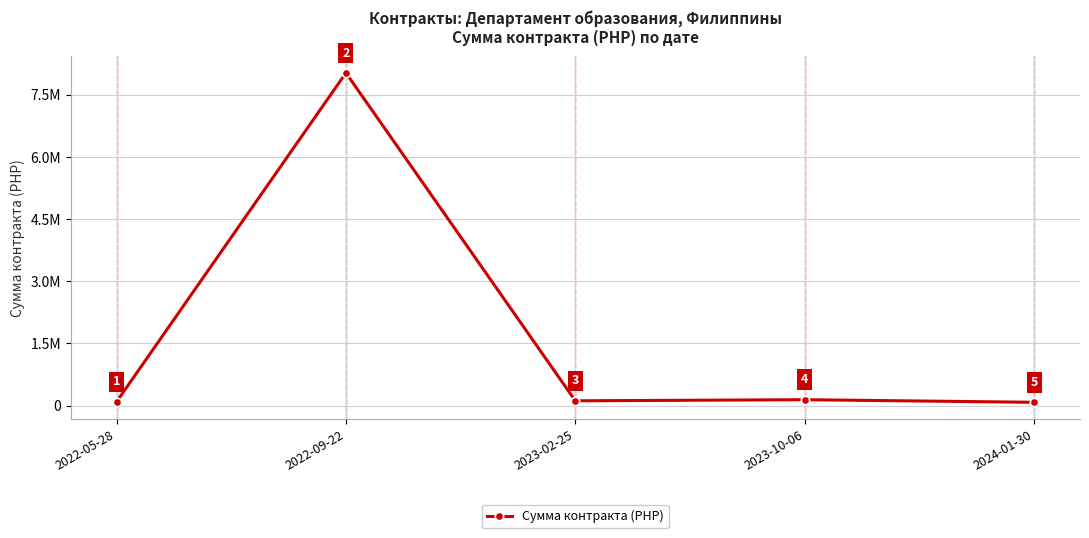

List the labels in order of value, smallest first.

2024-01-30, 2022-05-28, 2023-02-25, 2023-10-06, 2022-09-22